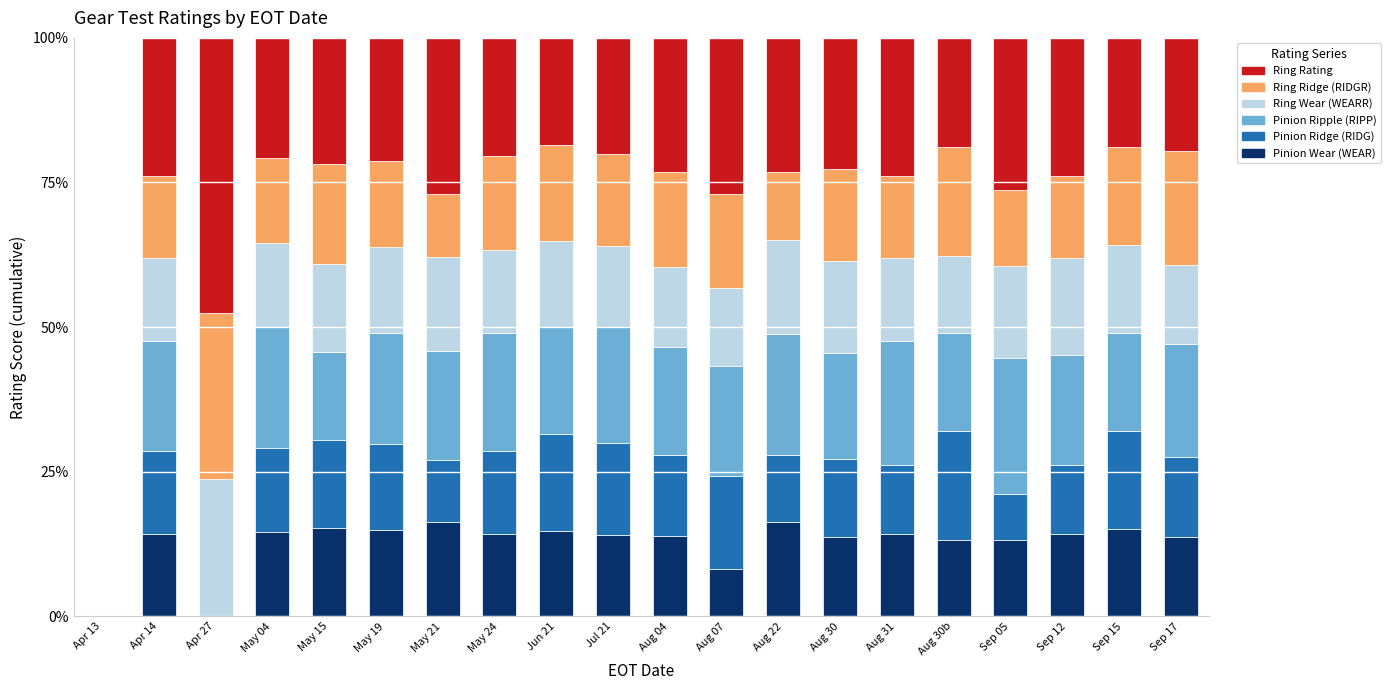

What is the total value across all series at Aug 30?

100.0